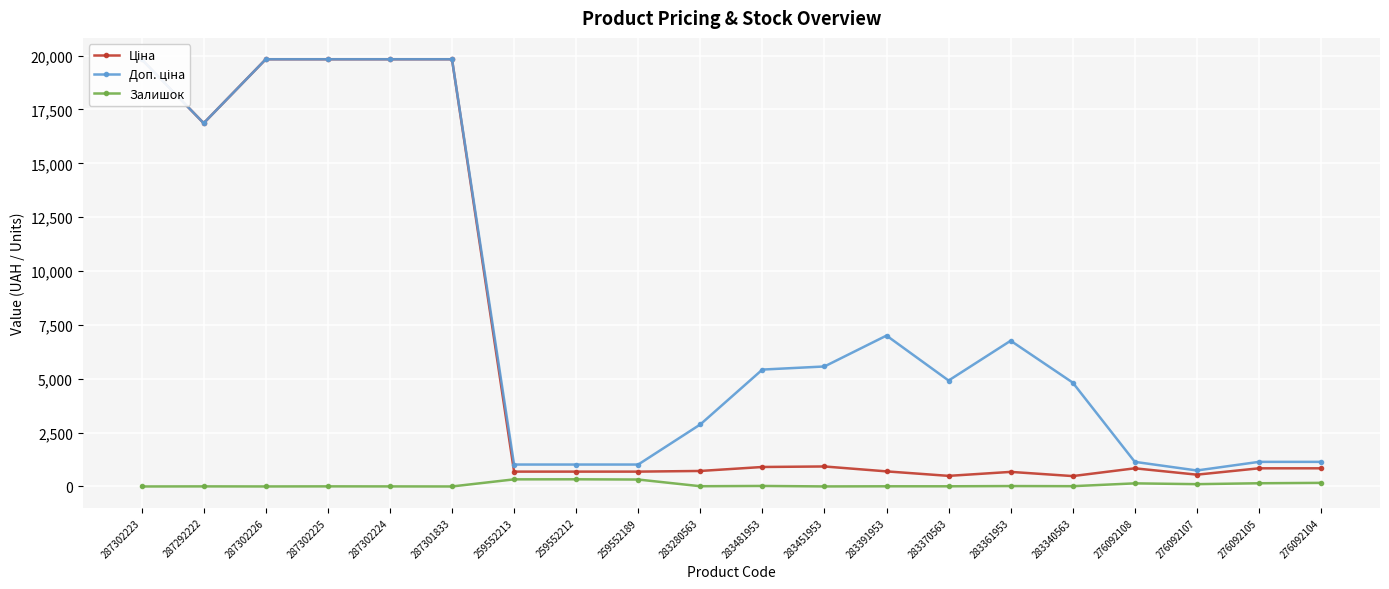

Which series has the largest total across all categories?

Доп. ціна